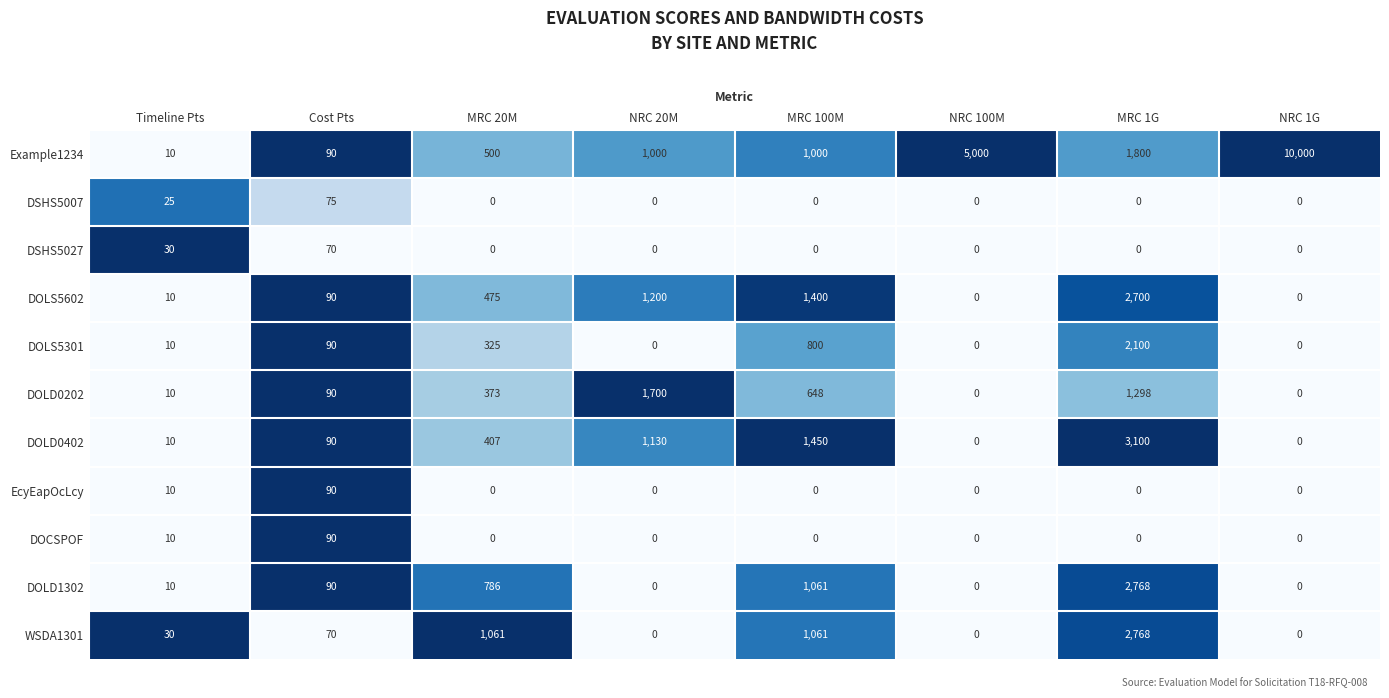

At how many categories does at least one series exceed 0?

8